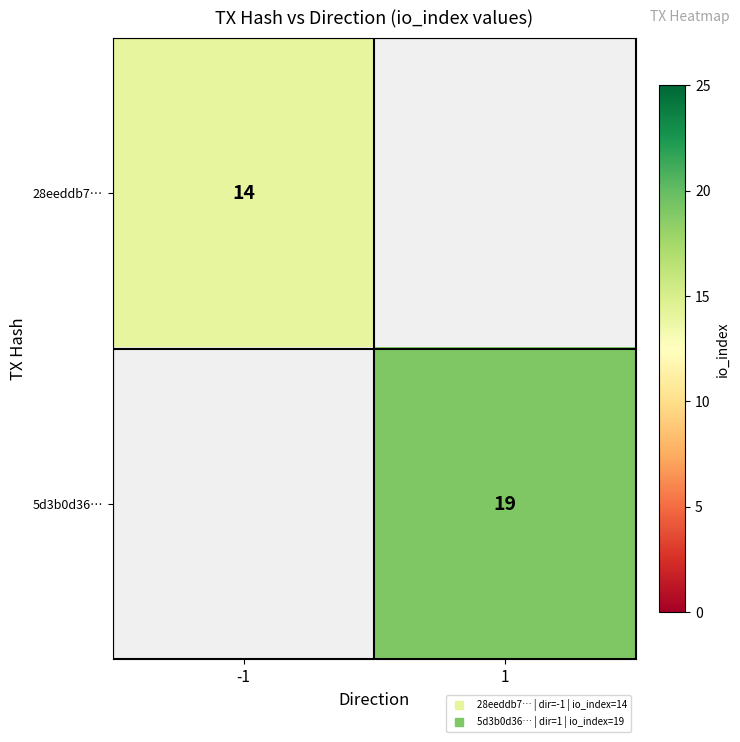

Rank the categories by 5d3b0d36… value from lowest to highest.

-1, 1